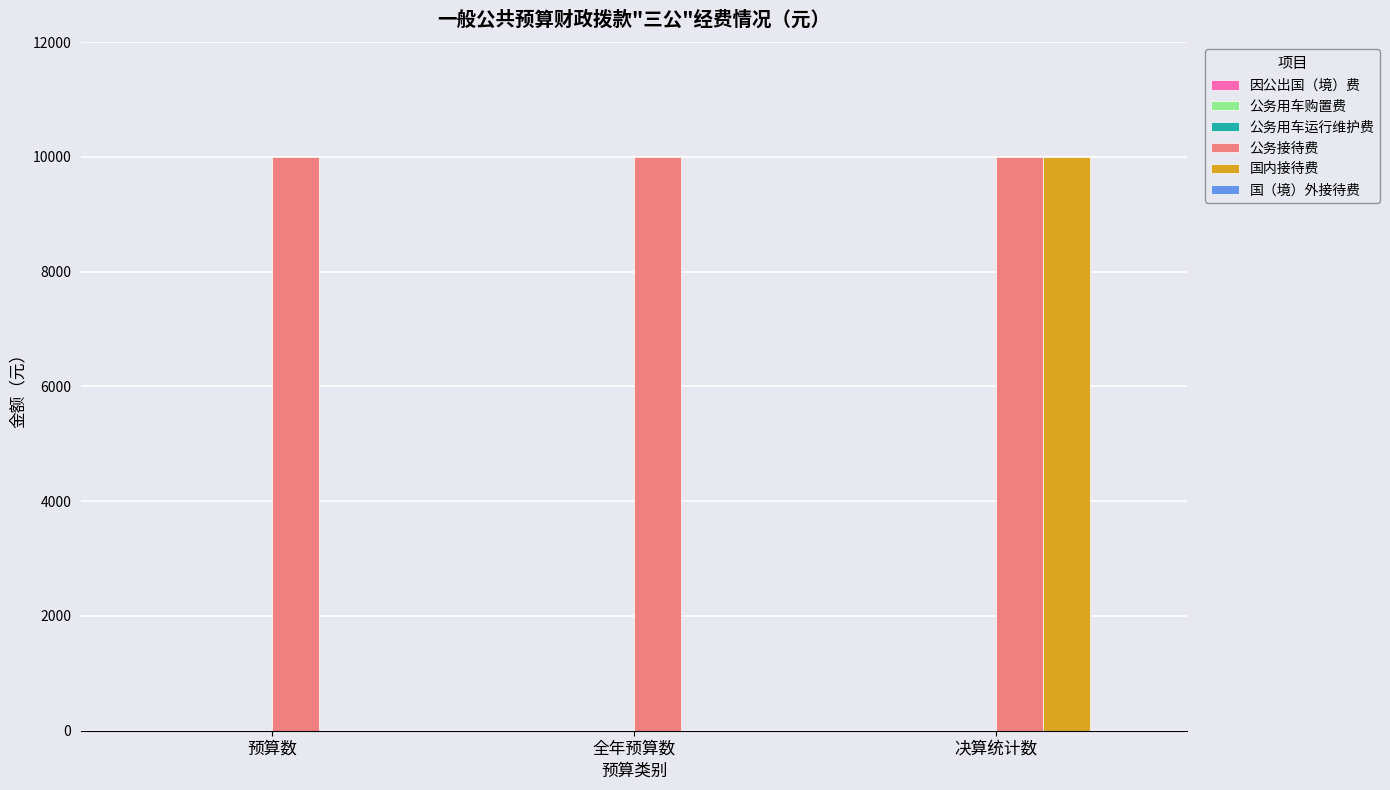

What is the approximate value of 公务接待费 at 预算数?

10000